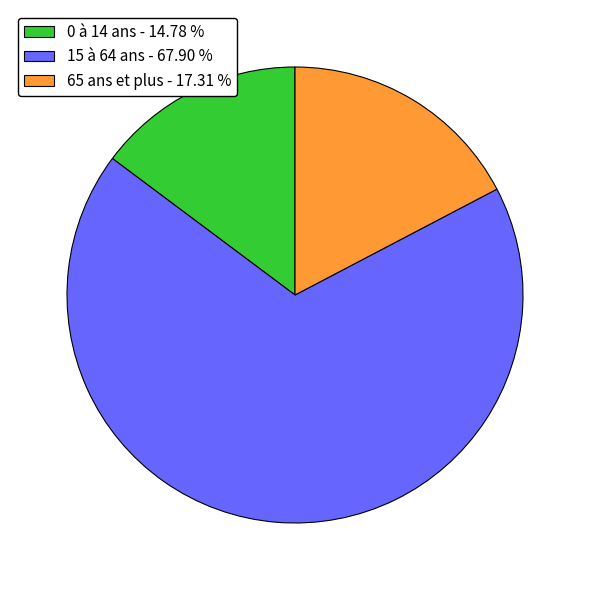

Do 15 à 64 ans - 67.90 % and 0 à 14 ans - 14.78 % together represent more than half of the pie?

Yes